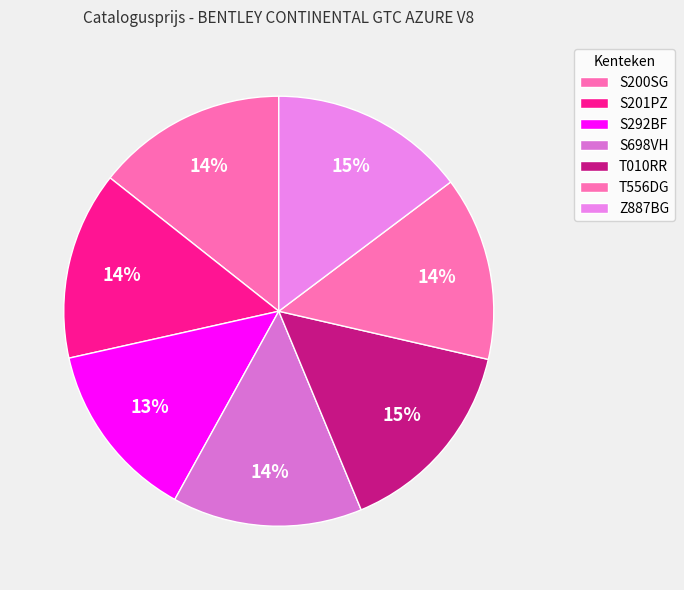

Is it true that T556DG is 24% of the pie?

False